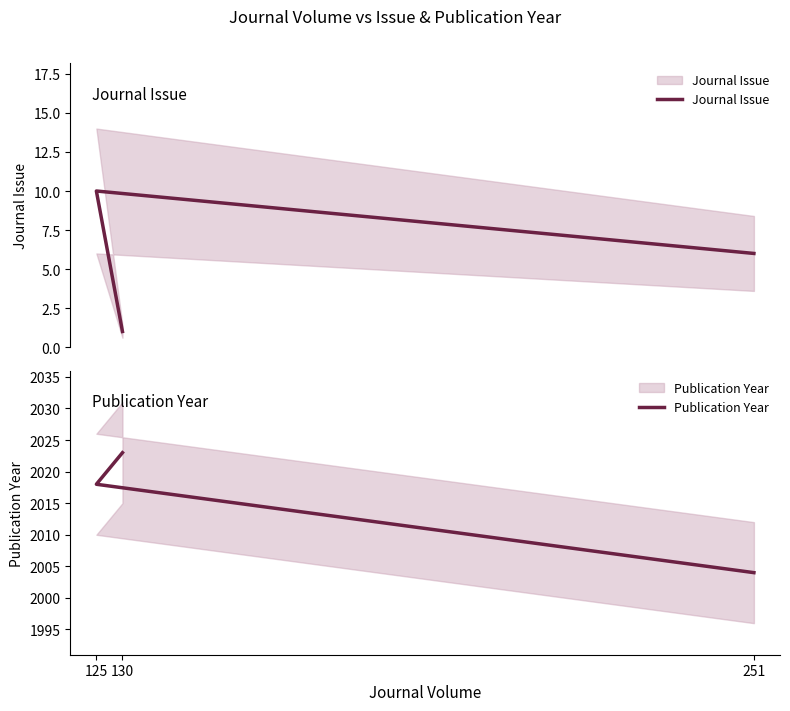

Between 251 and 130, which is larger?

251